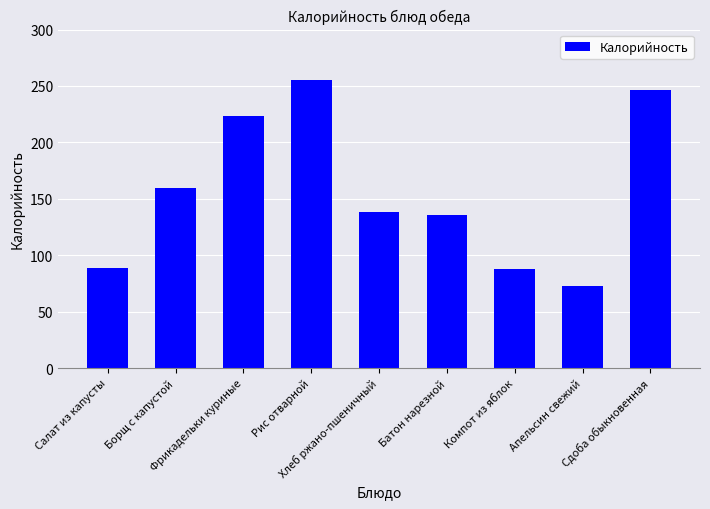

What is the maximum value shown in the chart?

255.5